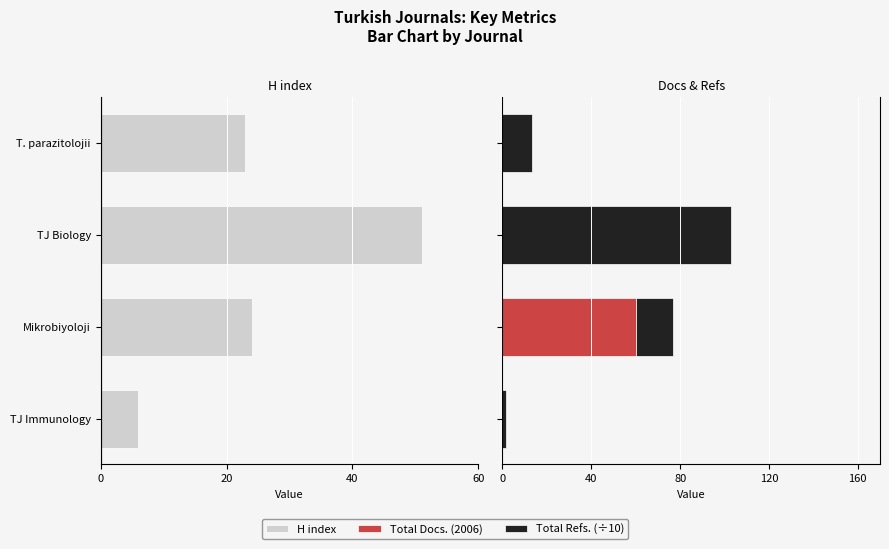

What is the maximum value shown in the chart?

103.1